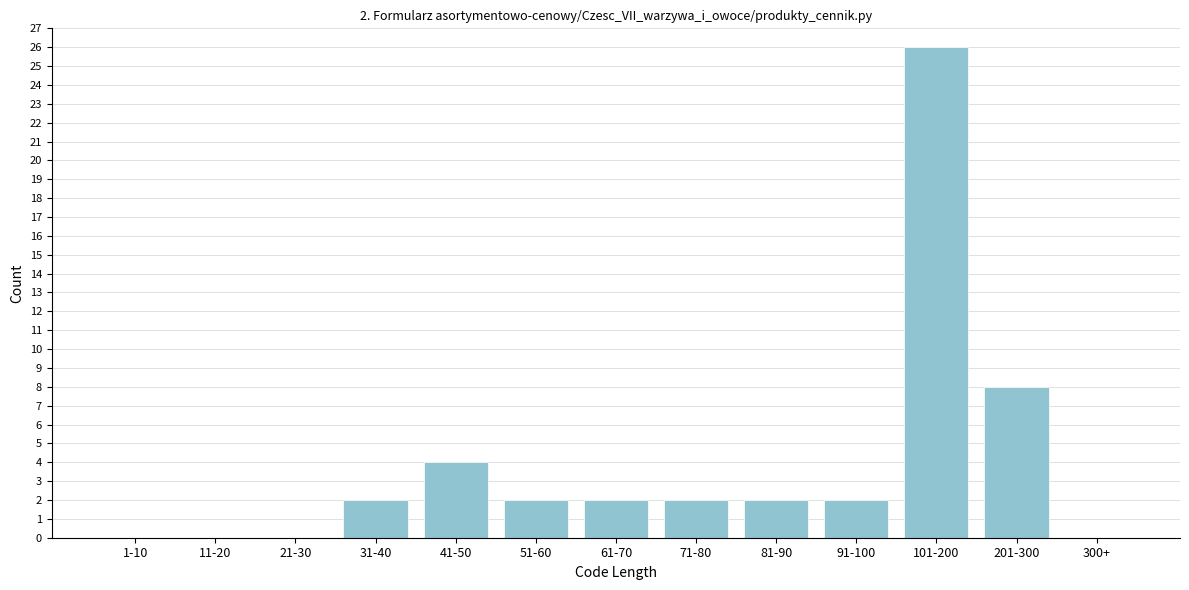

Reading right to left, list all the values displayed in this chart.

300+=0	201-300=8	101-200=26	91-100=2	81-90=2	71-80=2	61-70=2	51-60=2	41-50=4	31-40=2	21-30=0	11-20=0	1-10=0